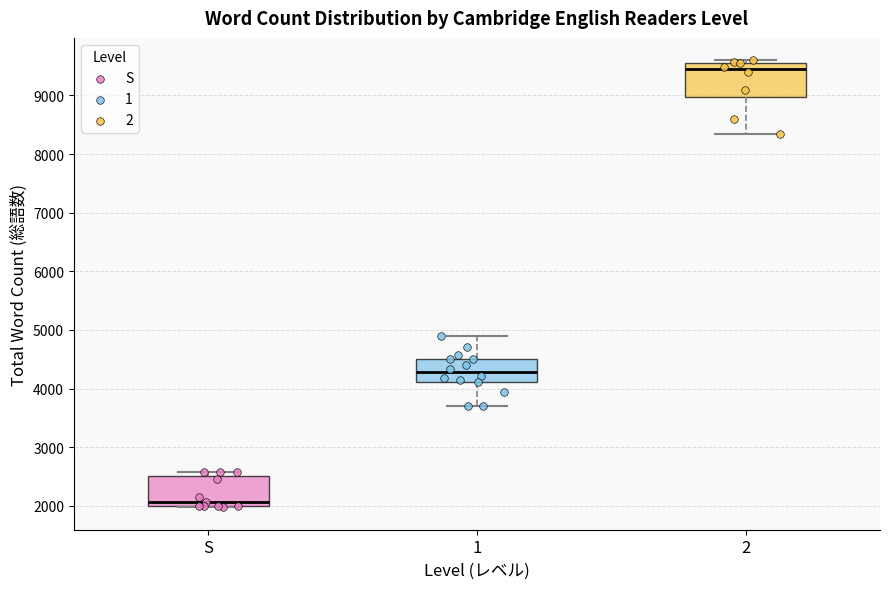

Where is the upper edge of the box for S on the y-axis? The values are not printed on the chart, so give them approximately, as read against the axis.

2500